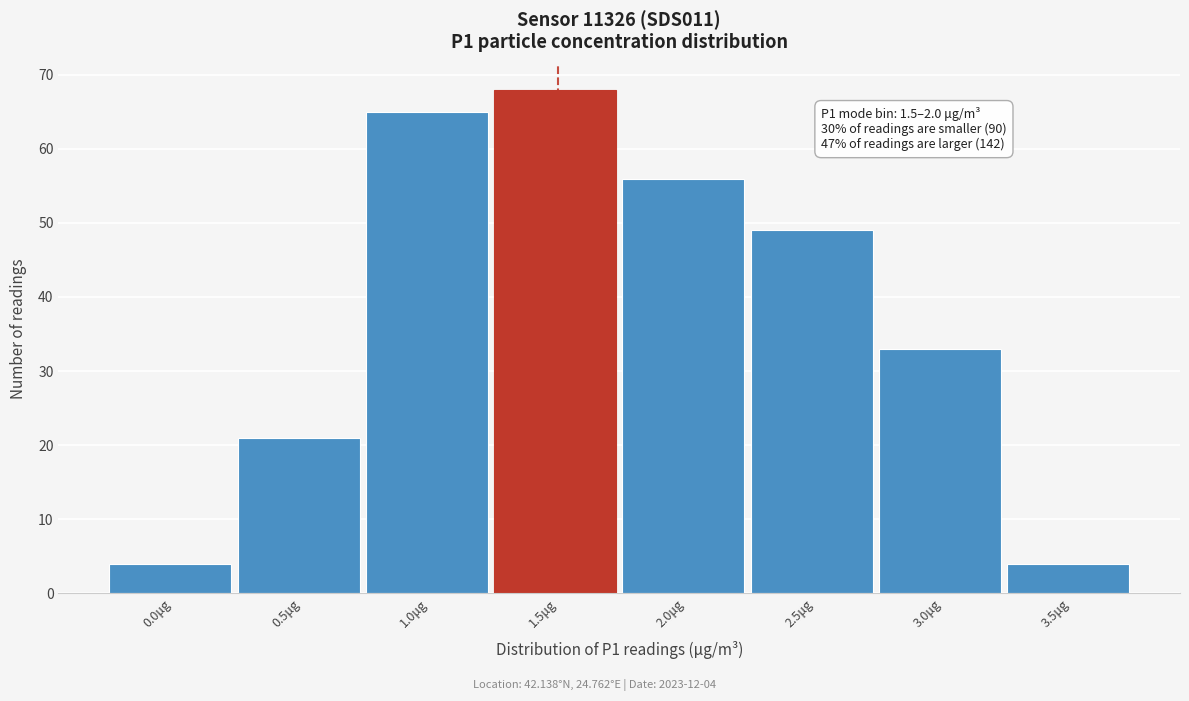

Reading right to left, extract all data points from this chart.

4	33	49	56	68	65	21	4